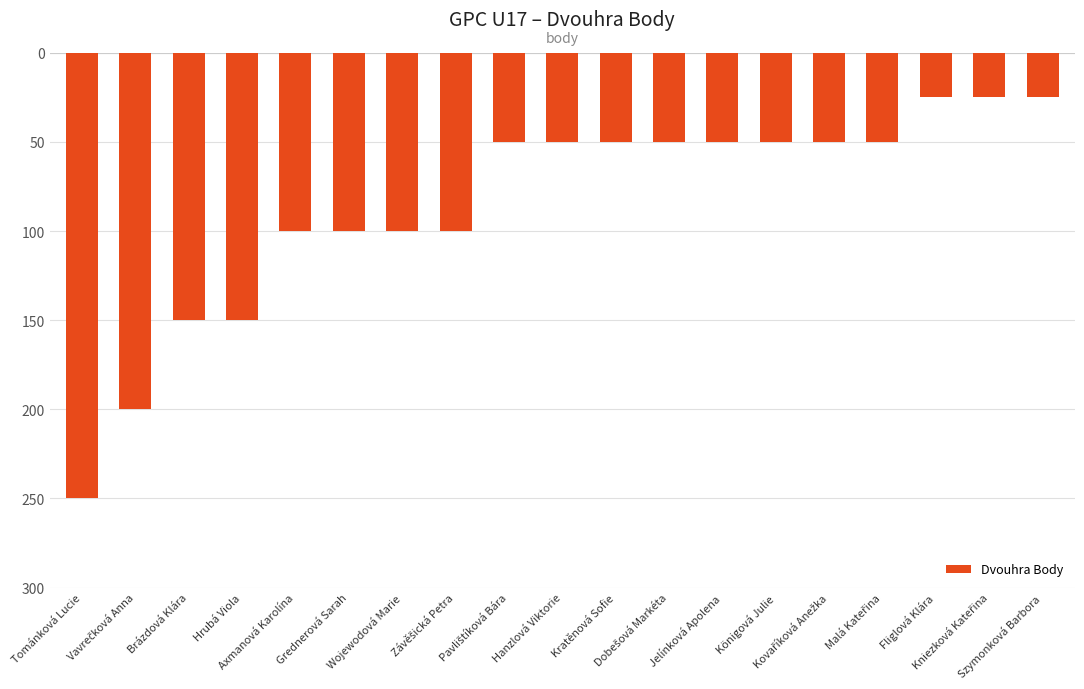

Which has a higher value, Kovaříková Anežka or Hanzlová Viktorie?

Kovaříková Anežka